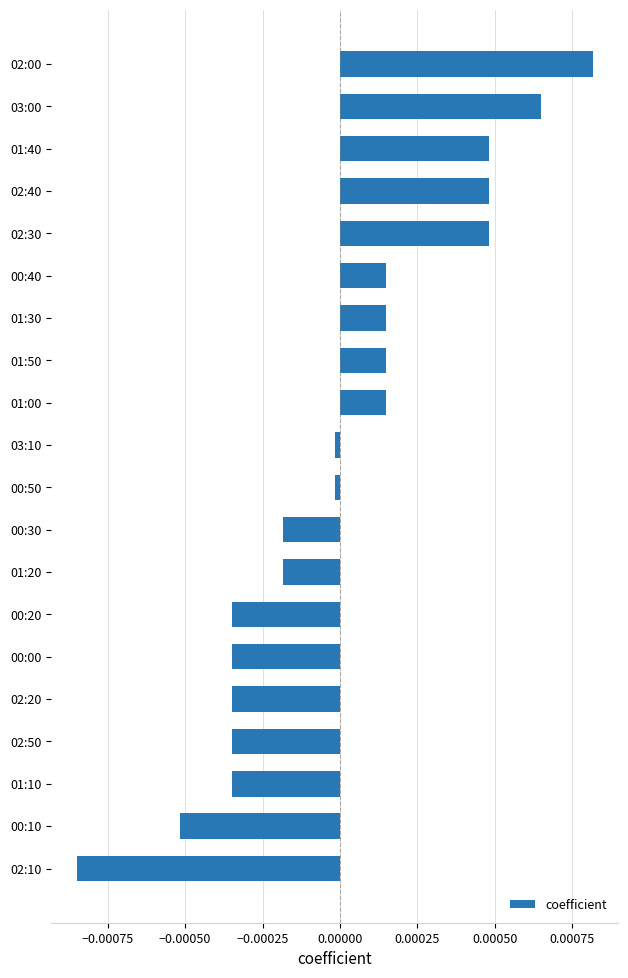

How many negative values are there?

11